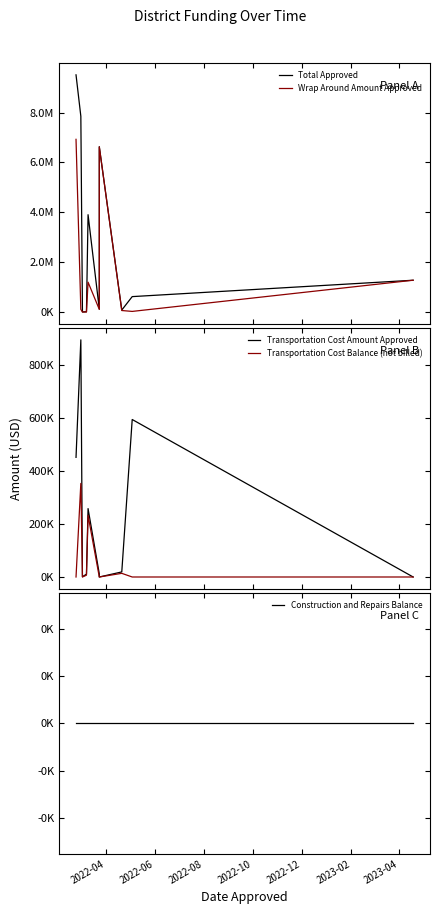

Rank the series by their maximum value, from highest to lowest.

Total Approved, Wrap Around Amount Approved, Transportation Cost Amount Approved, Transportation Cost Balance (not billed), Construction and Repairs Balance